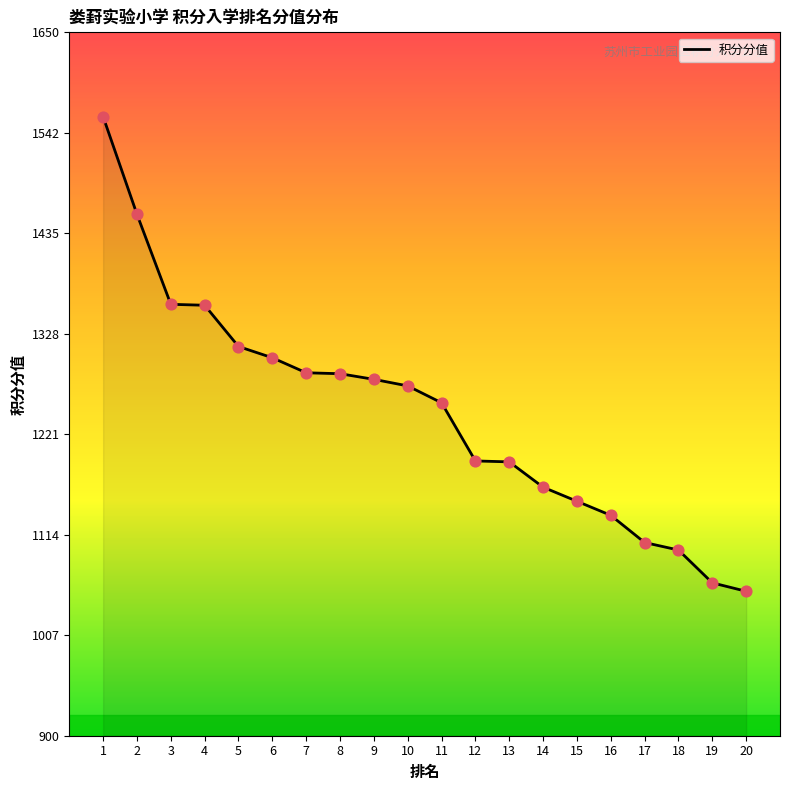

What is the change in value from 10 to 20?

-219